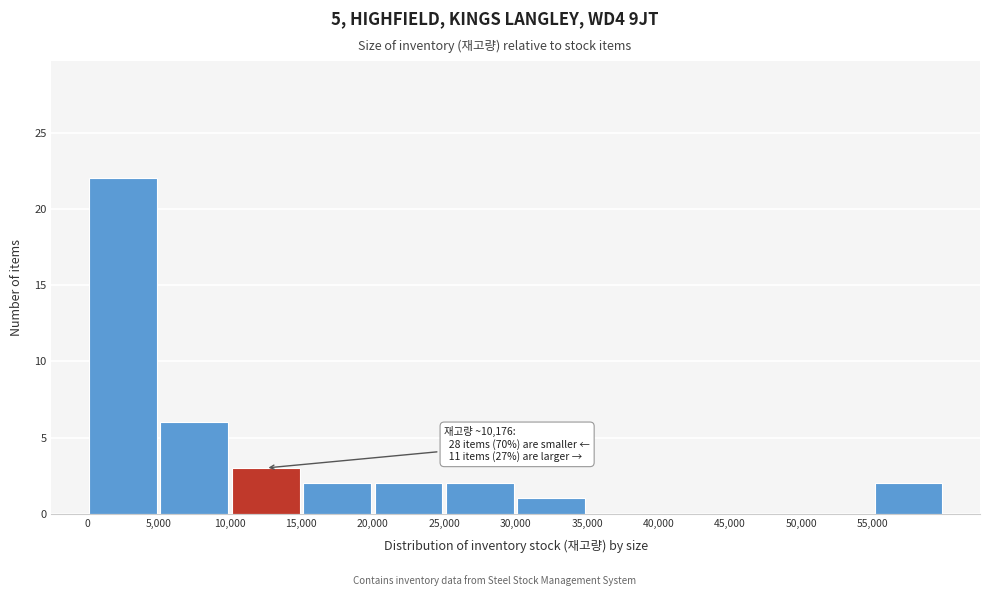

Which range on the x-axis has the tallest bar?

0 to 5000